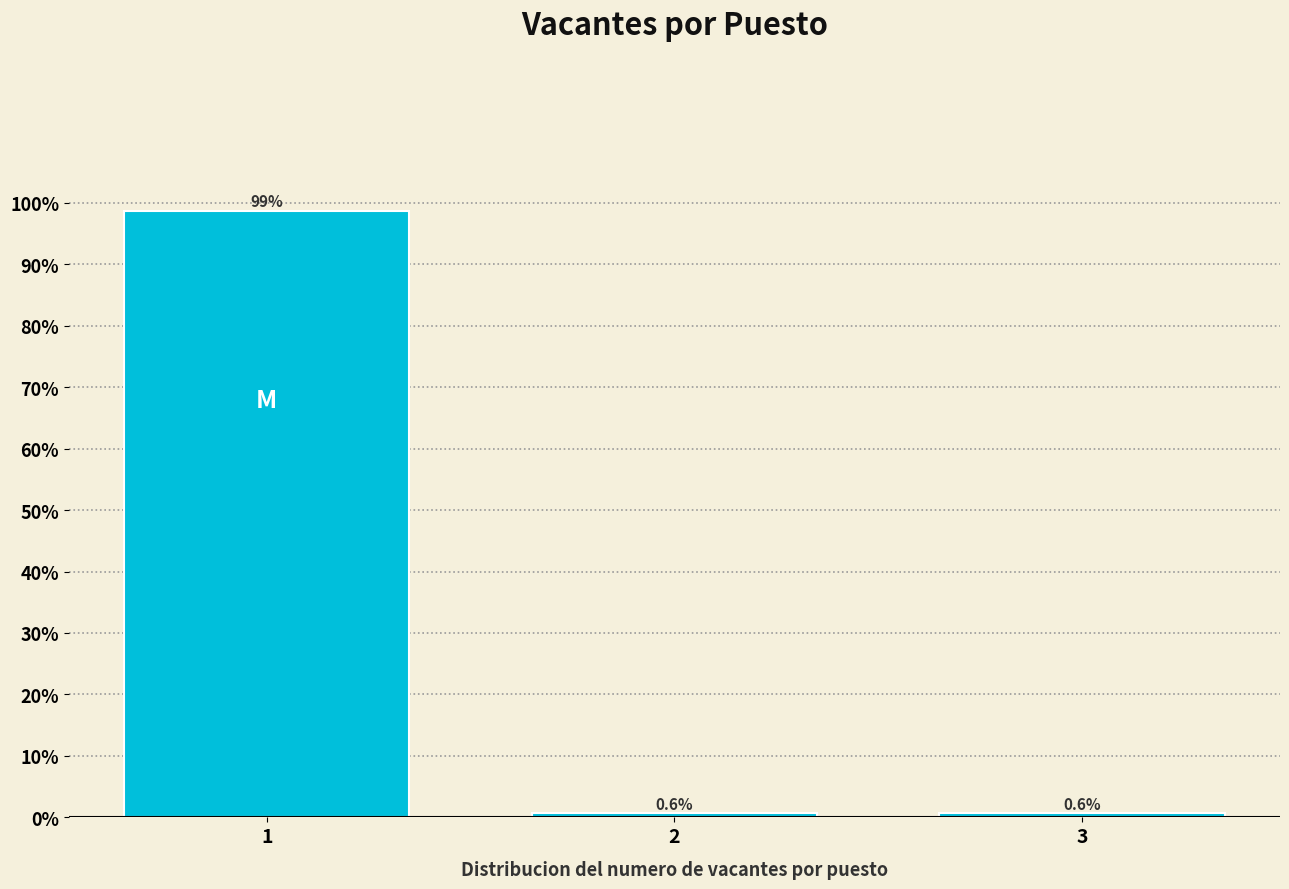

Reading left to right, transcribe all the data shown in this chart.

1=98.7	2=0.6	3=0.6